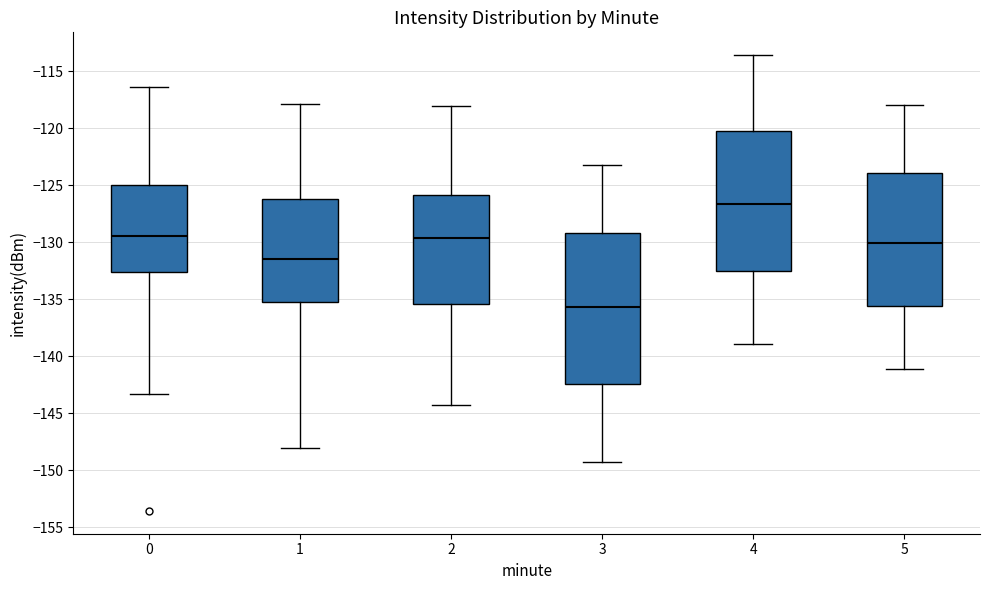

Reading left to right, read every box against the y-axis: the position of its median line, the range the box covers, and the ends of its whiskers. The values are not printed on the chart, so give them approximately, as read against the axis.

0: median -129.5, box -132.5 to -125.0, whiskers -143.5 to -116.5
1: median -131.5, box -135.0 to -126.0, whiskers -148.0 to -118.0
2: median -129.5, box -135.5 to -126.0, whiskers -144.5 to -118.0
3: median -135.5, box -142.5 to -129.0, whiskers -149.5 to -123.0
4: median -126.5, box -132.5 to -120.0, whiskers -139.0 to -113.5
5: median -130.0, box -135.5 to -124.0, whiskers -141.0 to -118.0